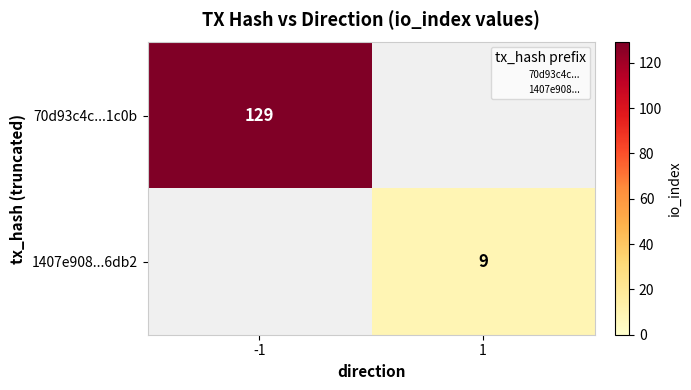

What is the average value of the 70d93c4c...1c0b series?

64